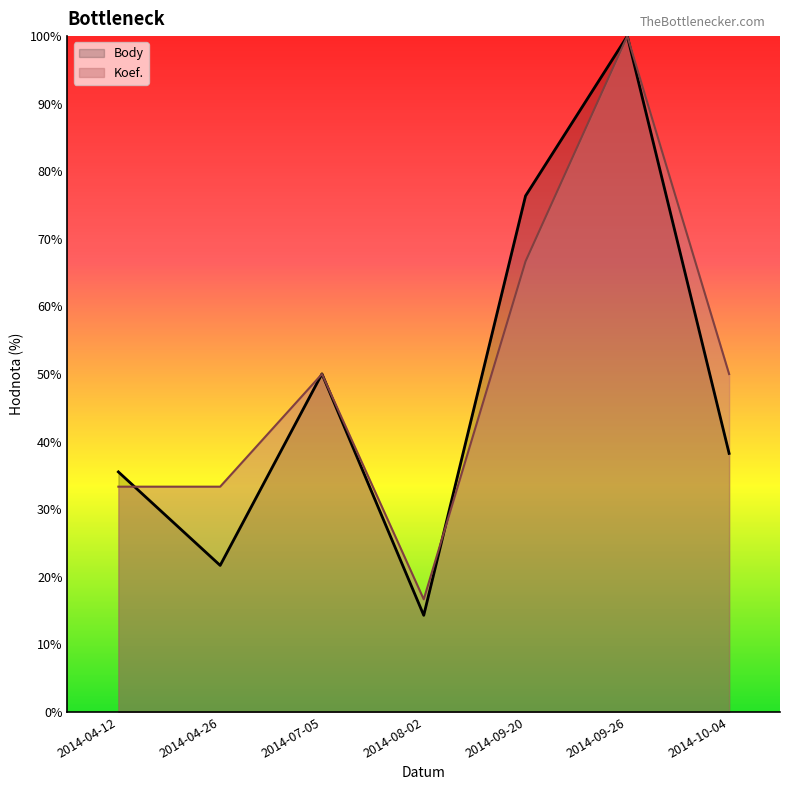

True or false: Body has a value of 100.0 at 2014-09-26.

True